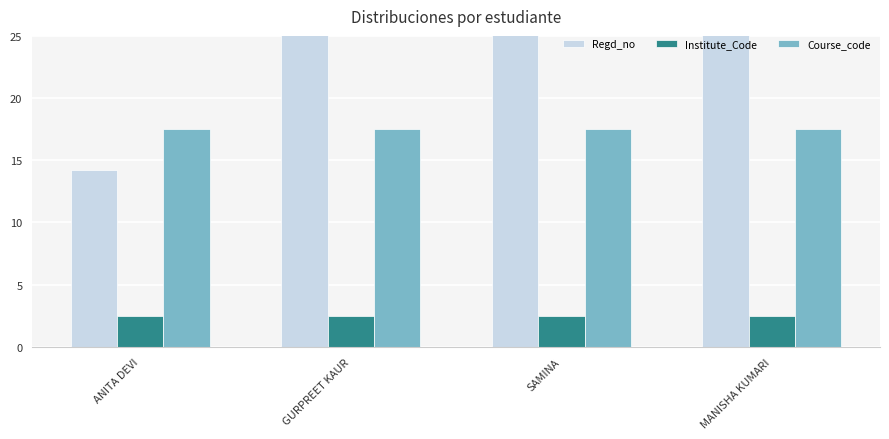

At which label is Course_code closest to 17?

ANITA DEVI